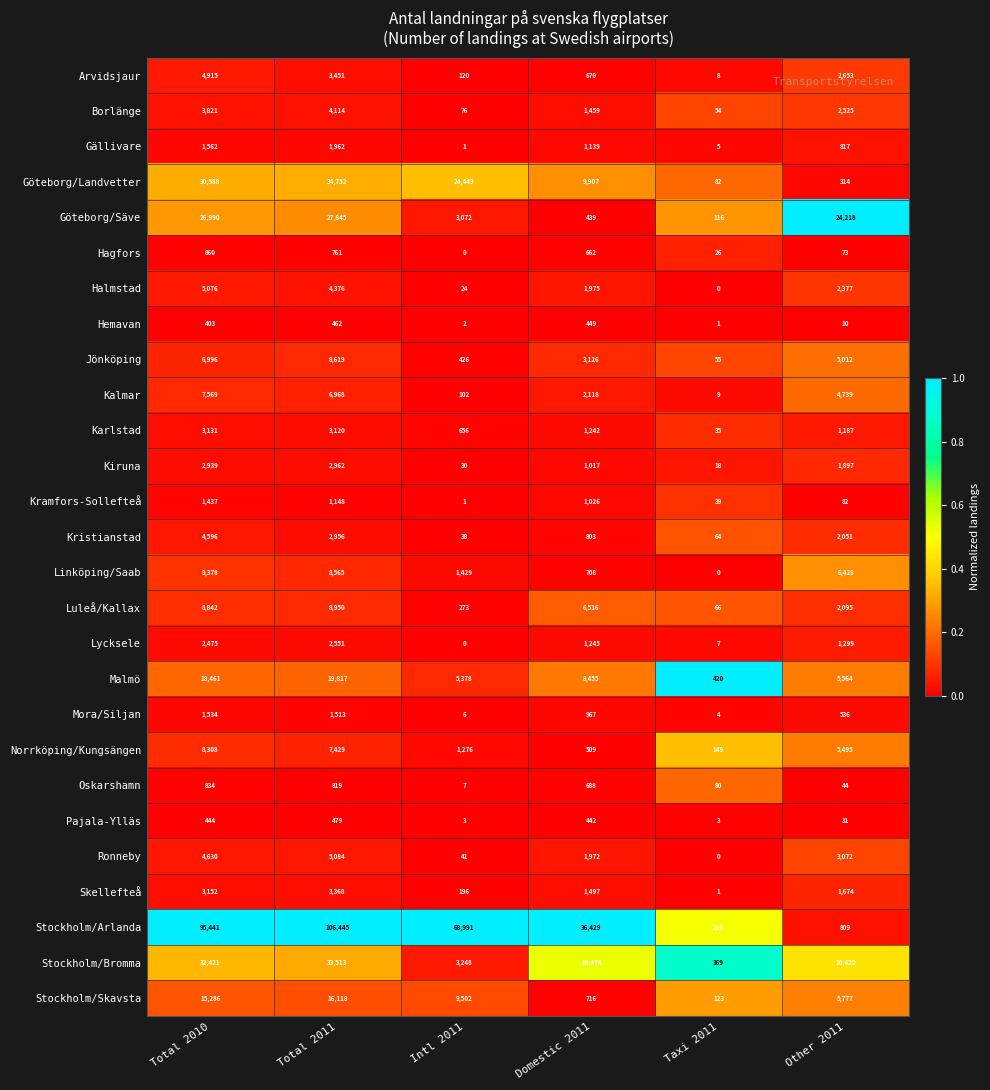

List the series in order of their peak value, lowest first.

Hemavan, Pajala-Ylläs, Oskarshamn, Hagfors, Kramfors-Sollefteå, Mora/Siljan, Gällivare, Lycksele, Kiruna, Karlstad, Skellefteå, Borlänge, Kristianstad, Arvidsjaur, Halmstad, Ronneby, Kalmar, Norrköping/Kungsängen, Jönköping, Luleå/Kallax, Linköping/Saab, Stockholm/Skavsta, Malmö, Göteborg/Säve, Stockholm/Bromma, Göteborg/Landvetter, Stockholm/Arlanda